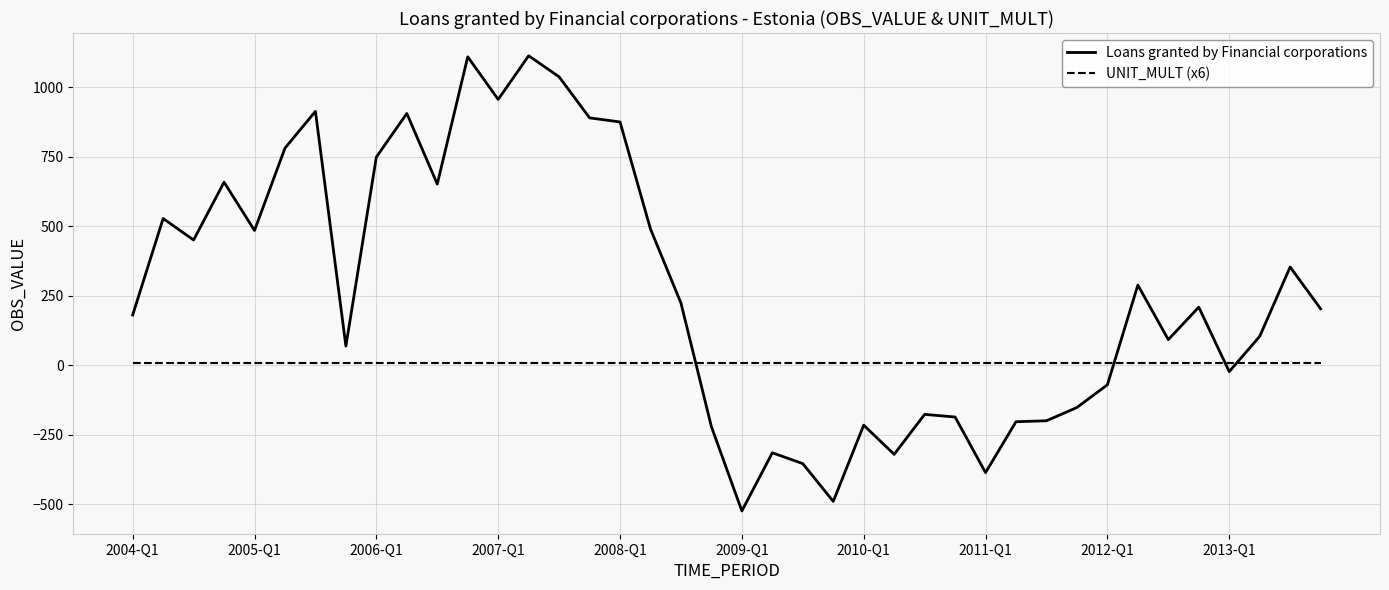

Is this an area chart (filled region under the line)?

No